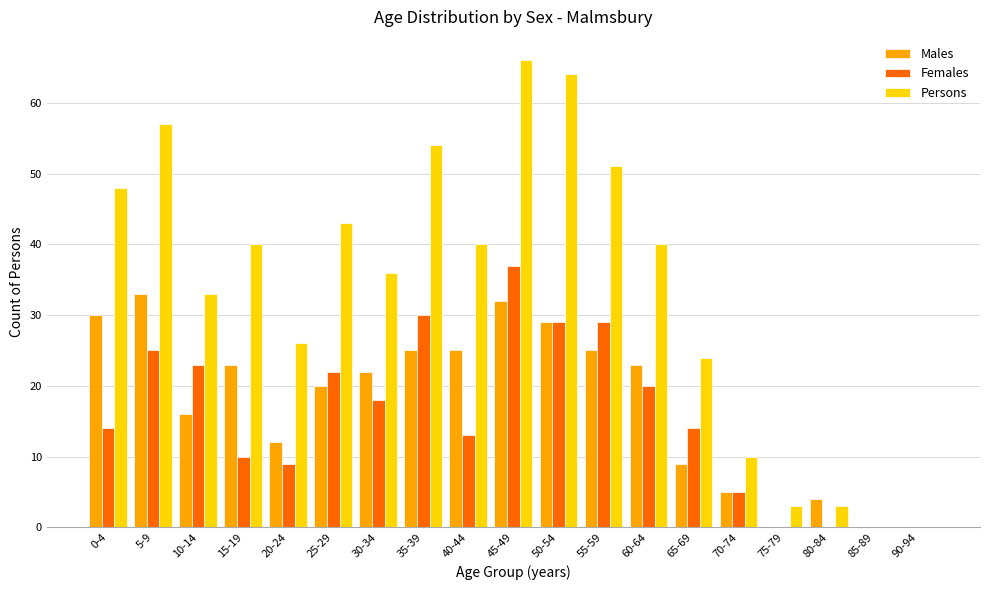

How many data points does each series have?

19